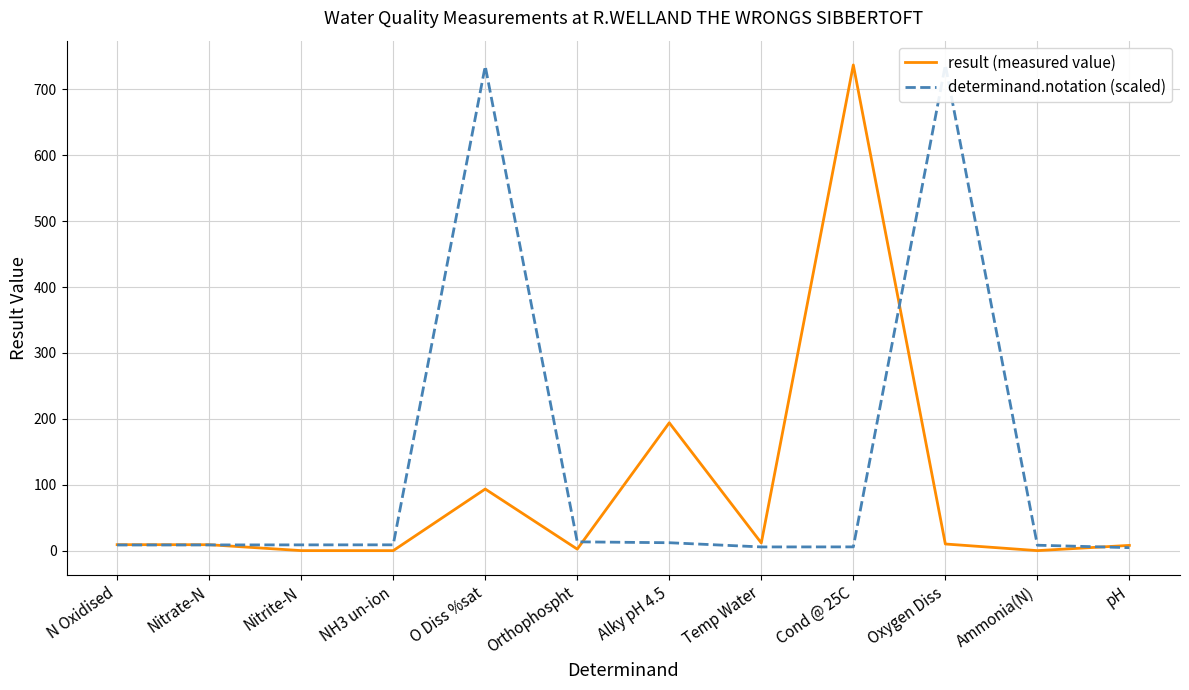

True or false: result (measured value) has a value of 0.0 at NH3 un-ion.

True